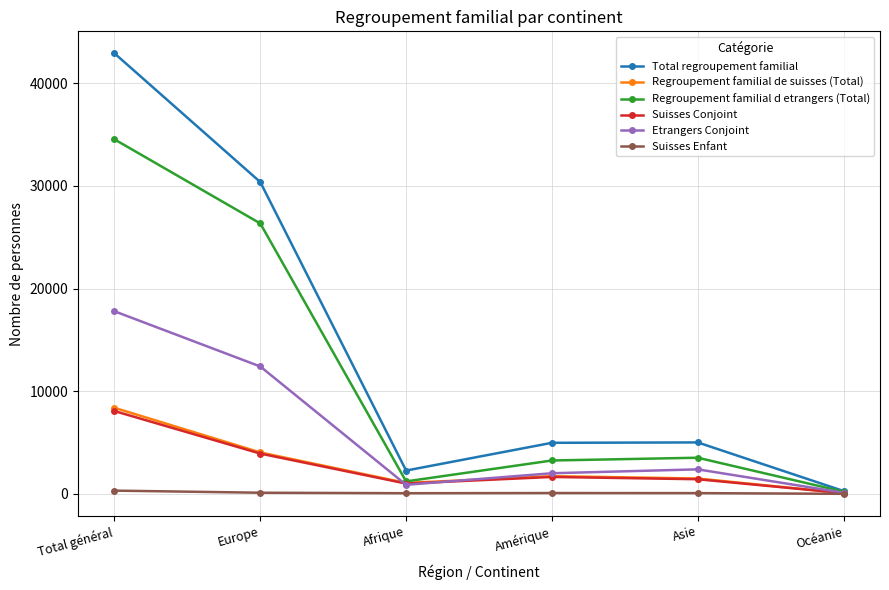

The value of Regroupement familial d etrangers (Total) at Amérique is 1599. True or false?

False